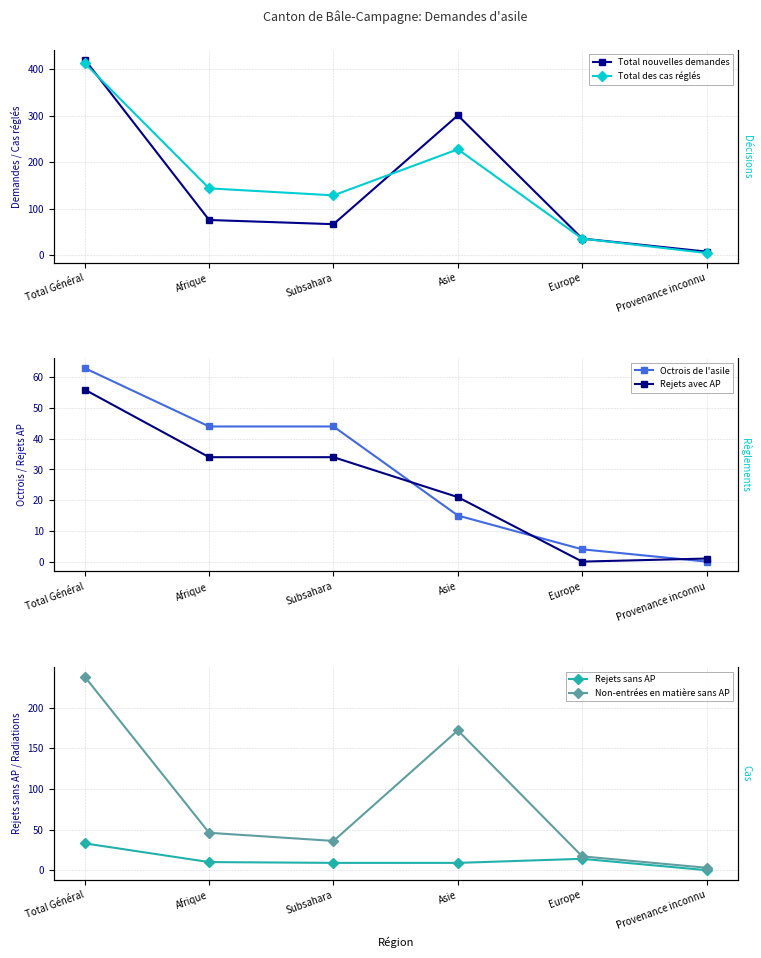

Which series has the largest range (max minus min)?

Total nouvelles demandes